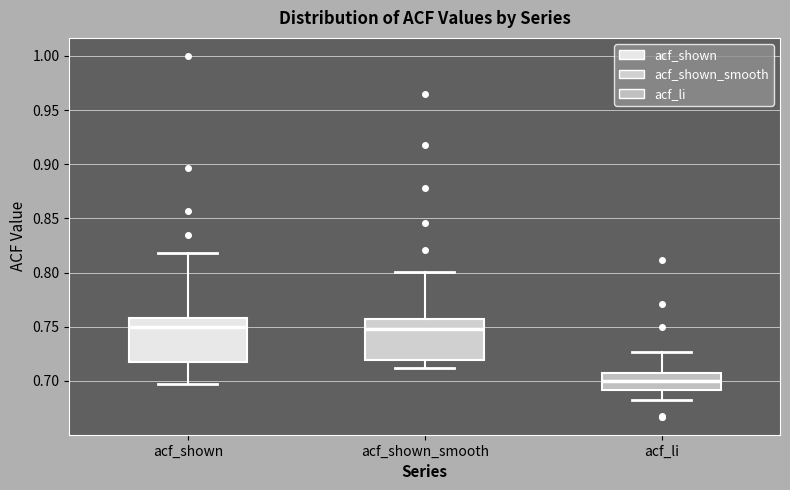

Reading left to right, read every box against the y-axis: the position of its median line, the range the box covers, and the ends of its whiskers. The values are not printed on the chart, so give them approximately, as read against the axis.

acf_shown: median 0.750, box 0.715 to 0.760, whiskers 0.695 to 0.820
acf_shown_smooth: median 0.750, box 0.720 to 0.755, whiskers 0.710 to 0.800
acf_li: median 0.700, box 0.690 to 0.710, whiskers 0.680 to 0.725